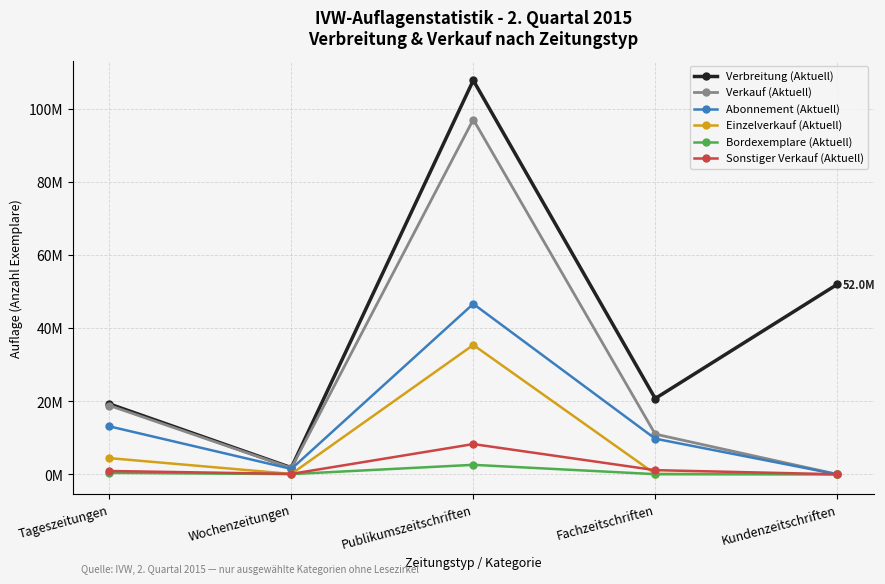

Which category has the highest value in the Verkauf (Aktuell) series?

Publikumszeitschriften